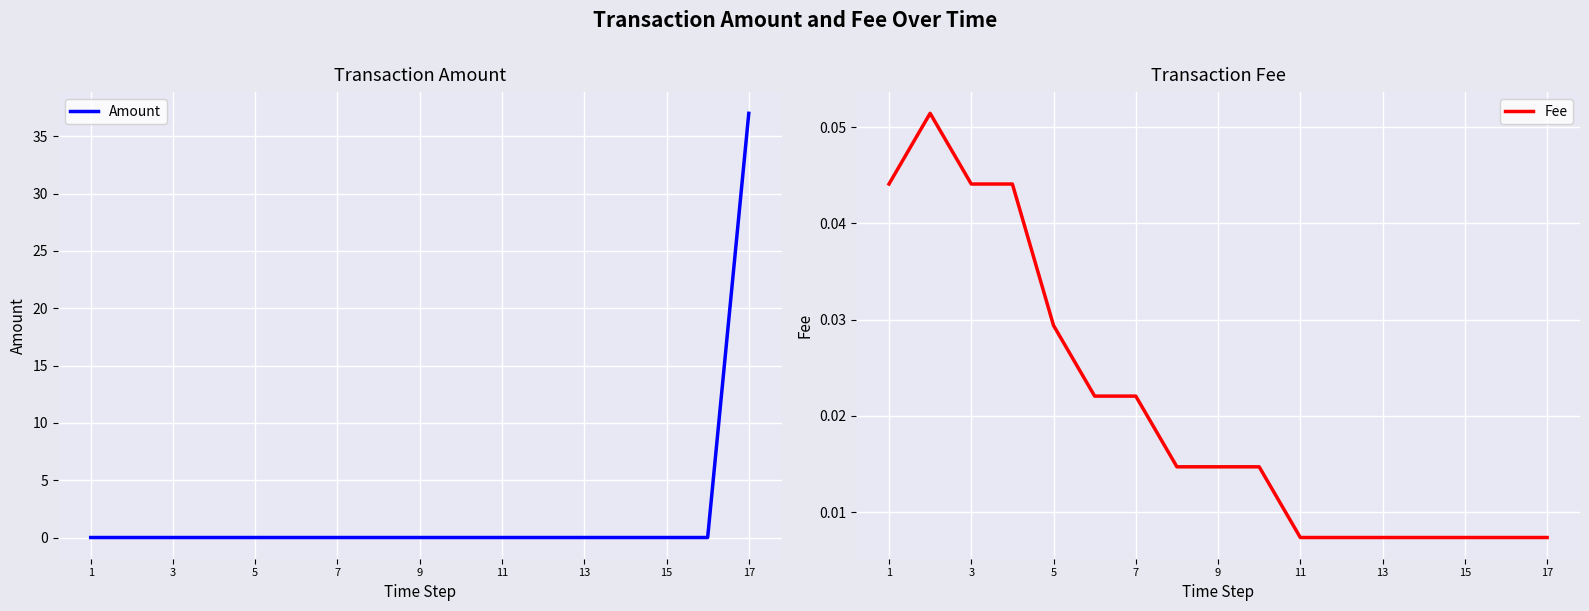

Which series has the largest total across all categories?

Amount